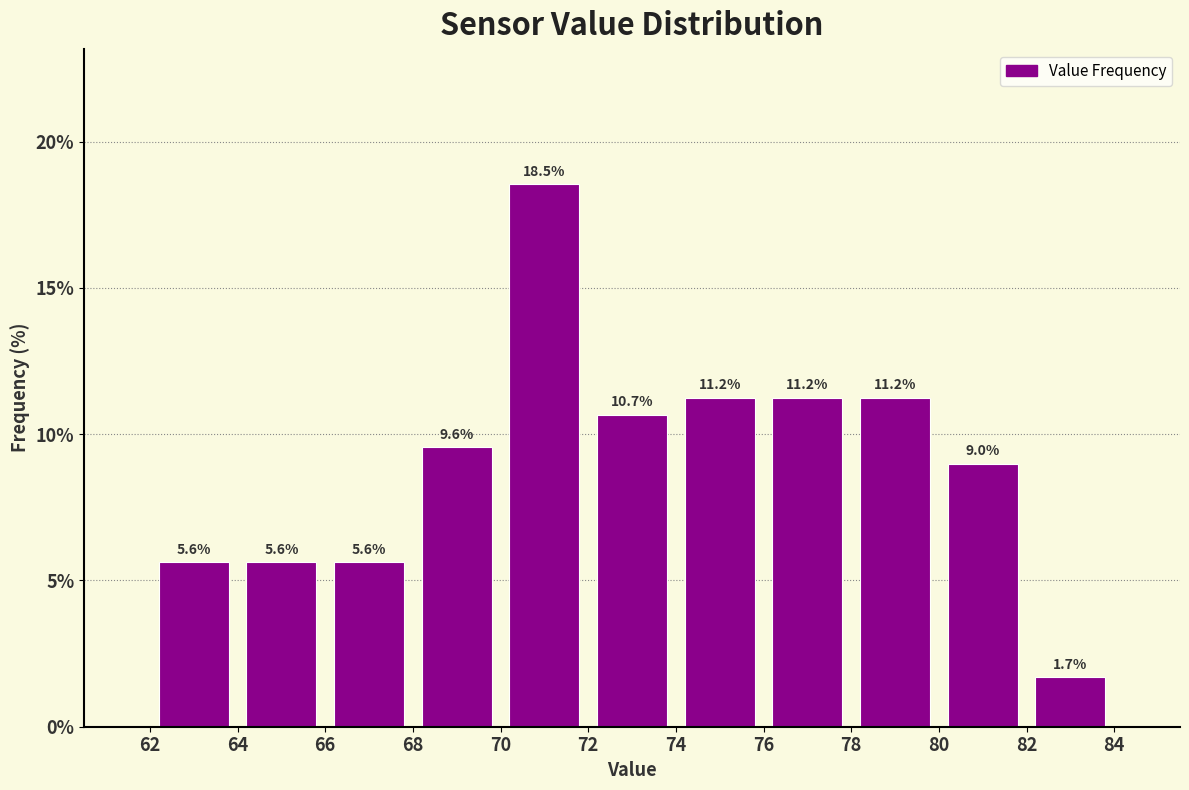

Reading left to right, transcribe this chart: for each bar, give the range it covers on the x-axis and its height.

62 to 64: 5.6
64 to 66: 5.6
66 to 68: 5.6
68 to 70: 9.6
70 to 72: 18.5
72 to 74: 10.7
74 to 76: 11.2
76 to 78: 11.2
78 to 80: 11.2
80 to 82: 9.0
82 to 84: 1.7